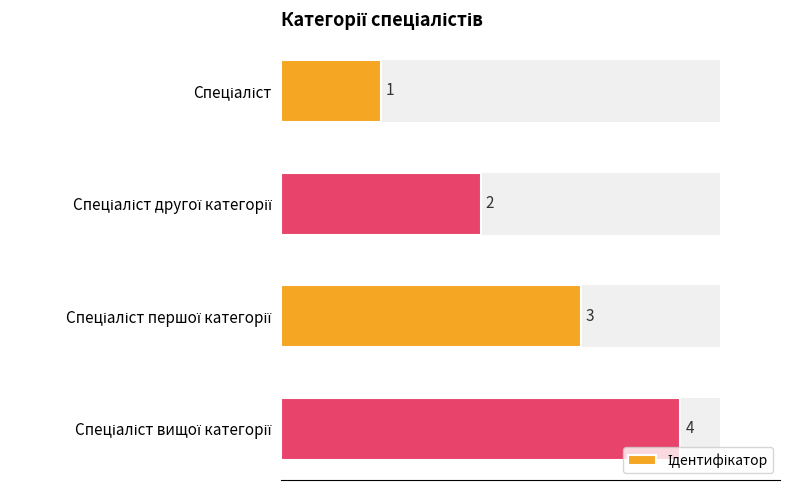

Does the chart contain any negative values?

No